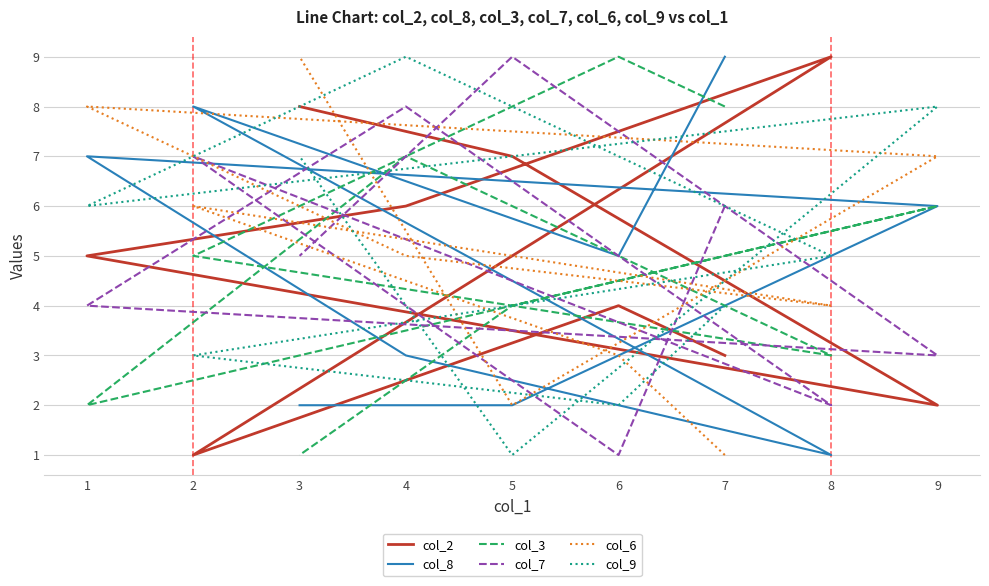

What value does the col_3 series have at 6?

9